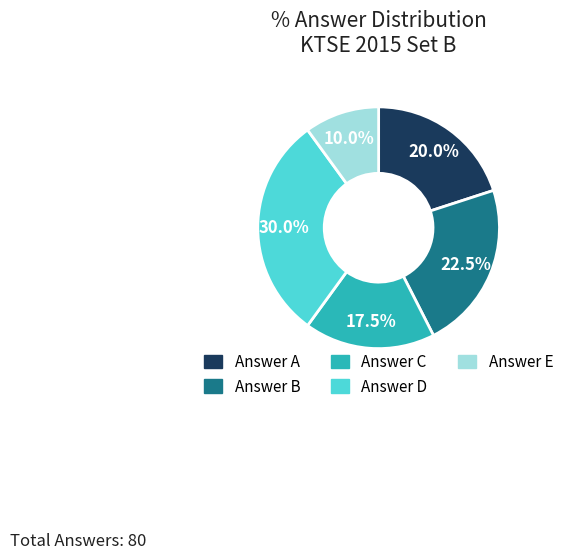

How much of the chart is everything except Answer B?

77.5%